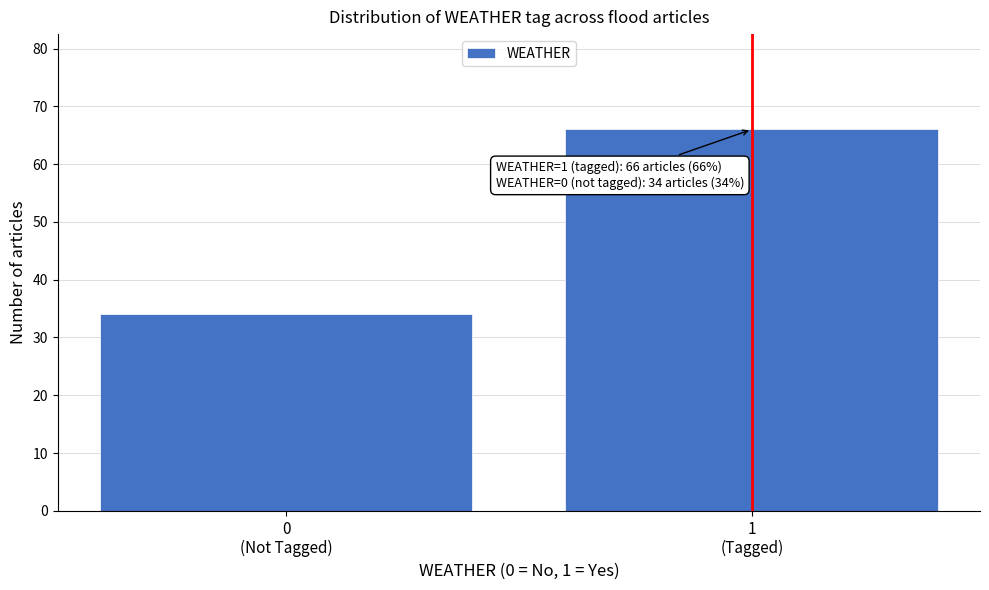

Reading right to left, transcribe all the data shown in this chart.

66	34